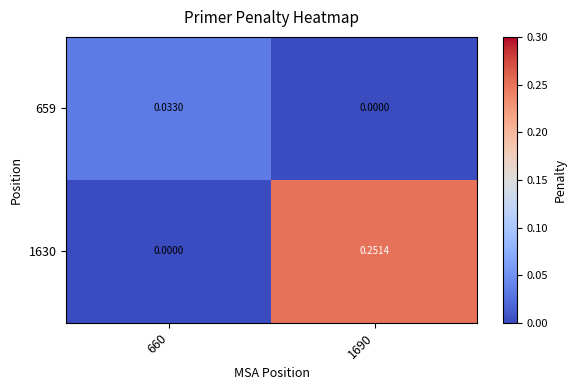

Is the value of 659 at 660 greater than the value of 1630 at 660?

Yes